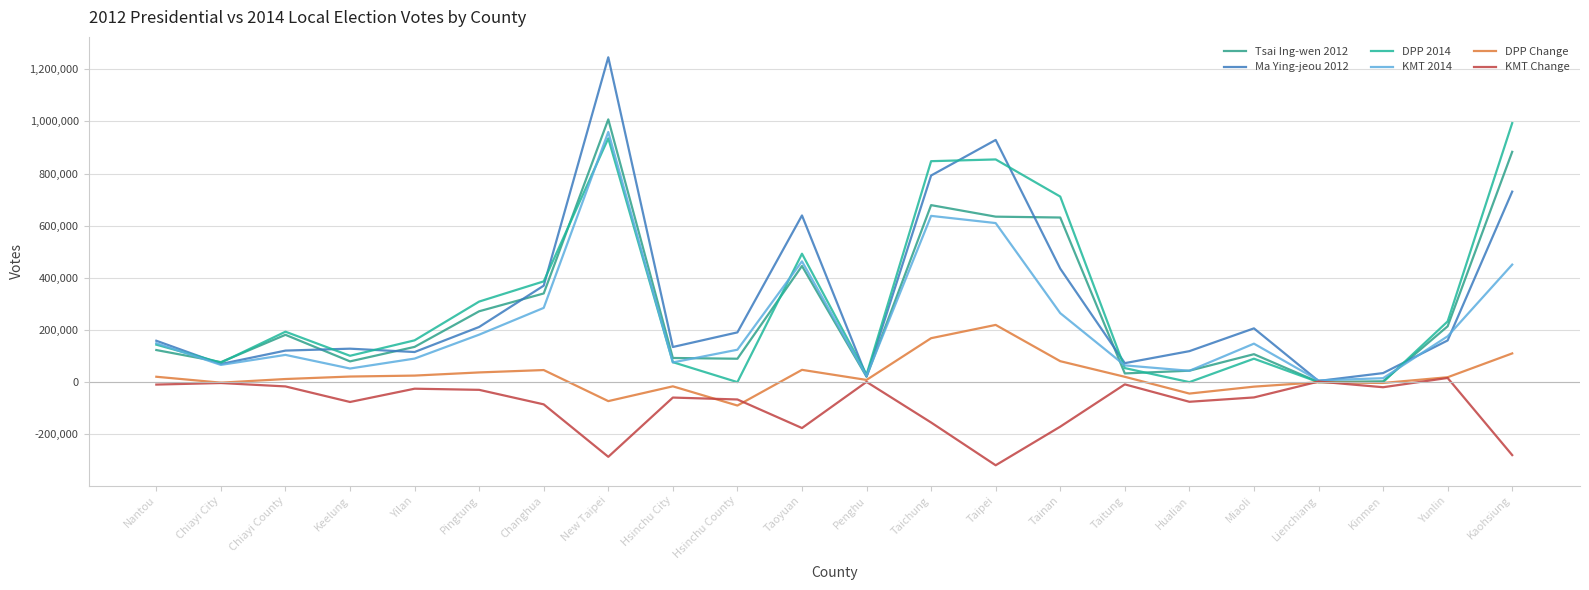

What is the difference between the highest and lowest values at Chiayi City?

80138